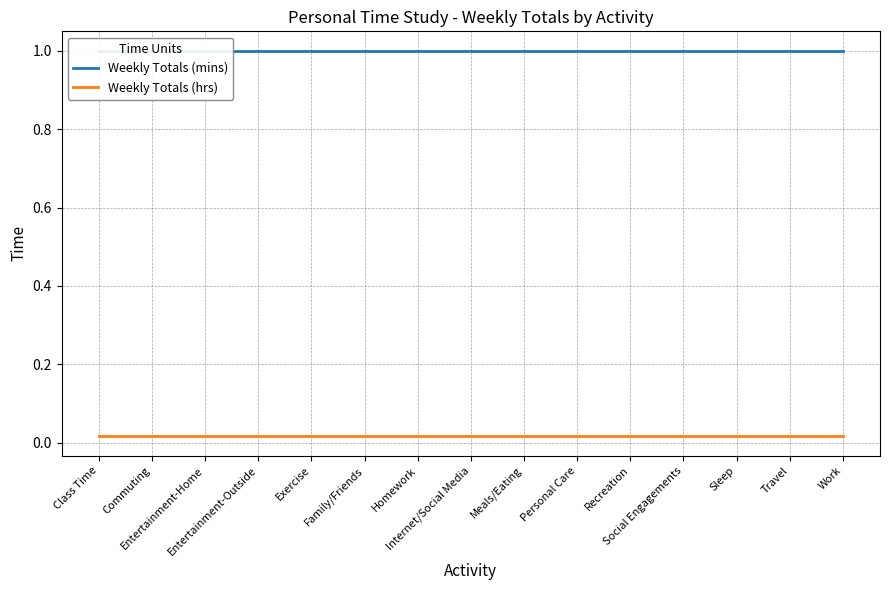

What position from the left is Recreation?

11